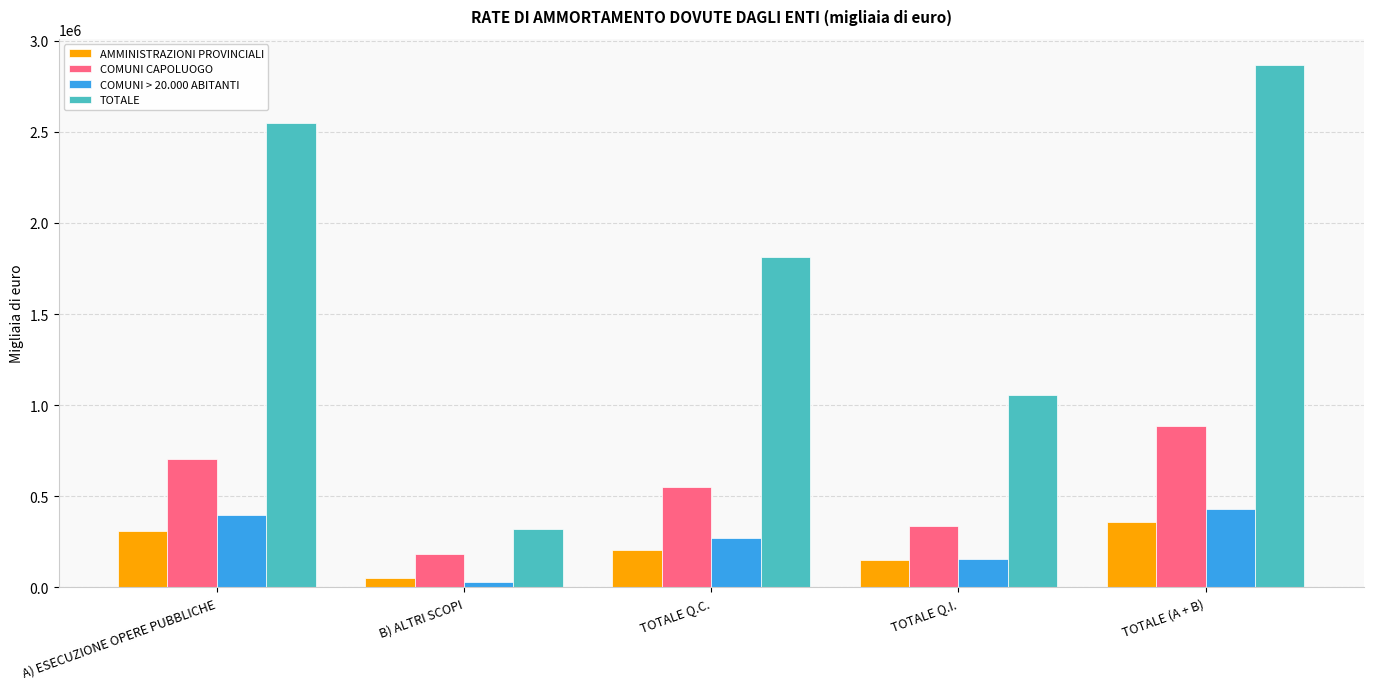

Where is COMUNI > 20.000 ABITANTI nearest to the value 229313?

TOTALE Q.C.